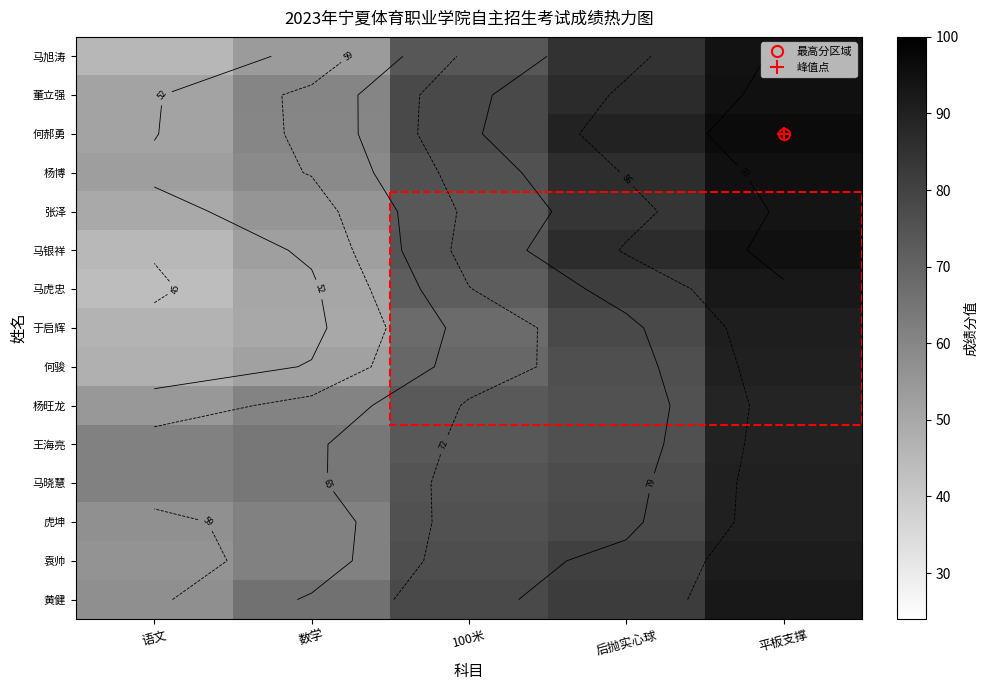

How many categories are shown in the chart?

5